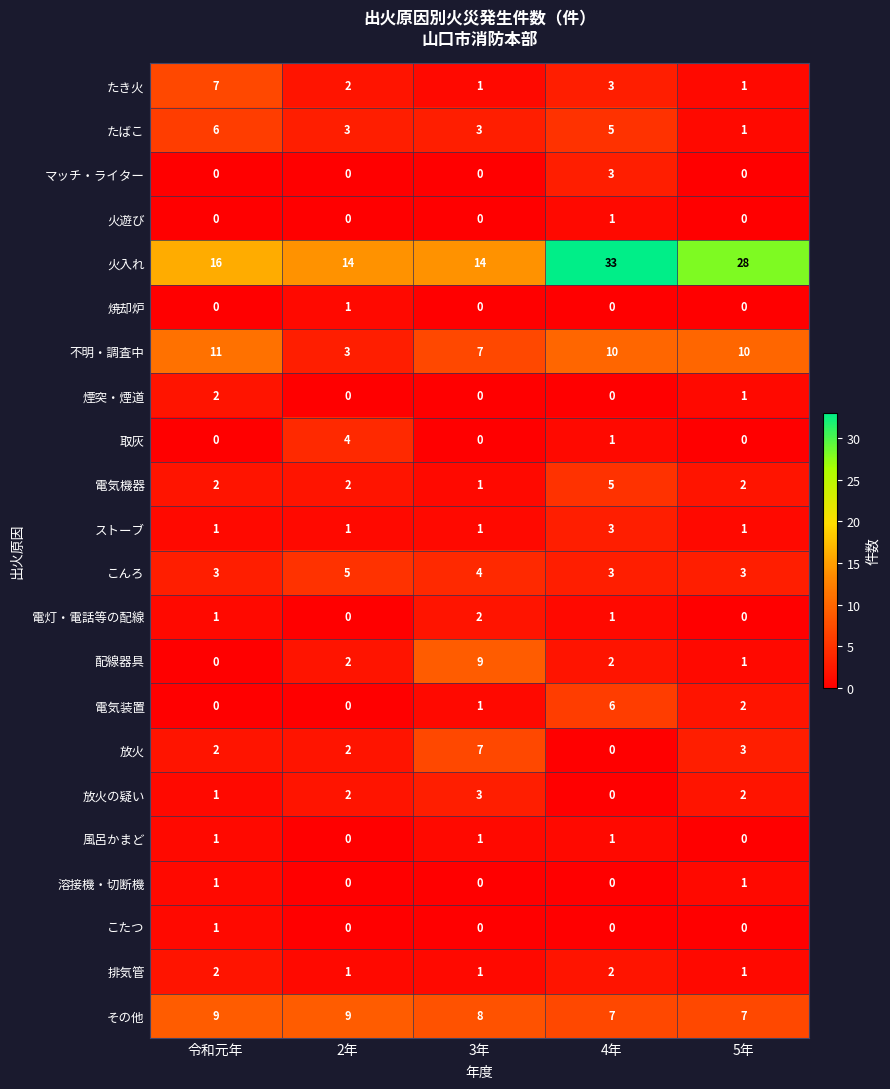

What is the total value across all series at 令和元年?

66